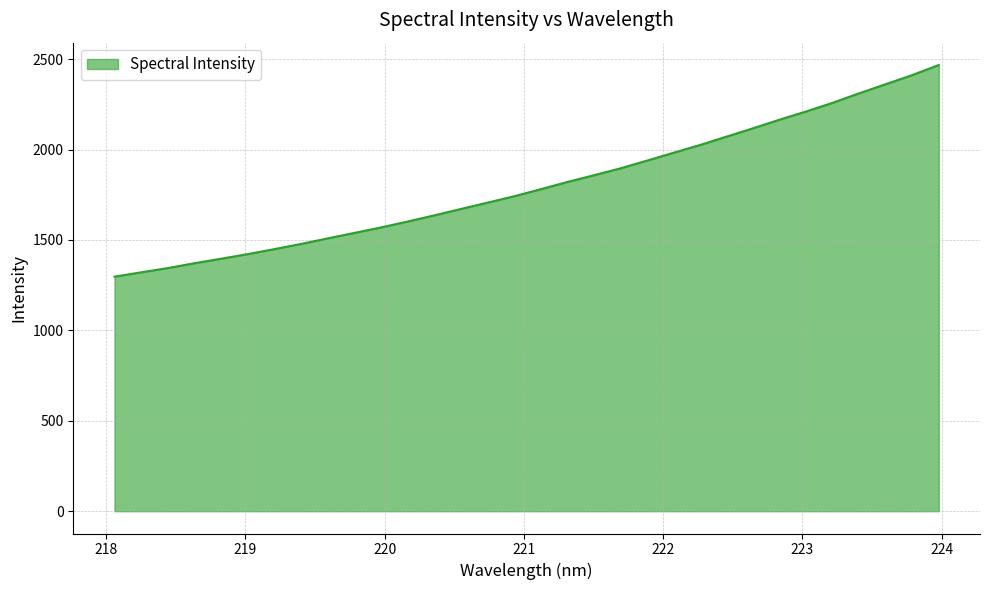

What is the difference between the maximum and minimum values?

1170.8